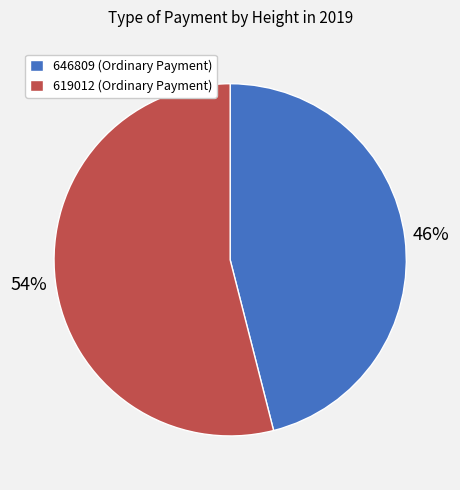

To the nearest percent, what percentage of the pie is 619012?

54%